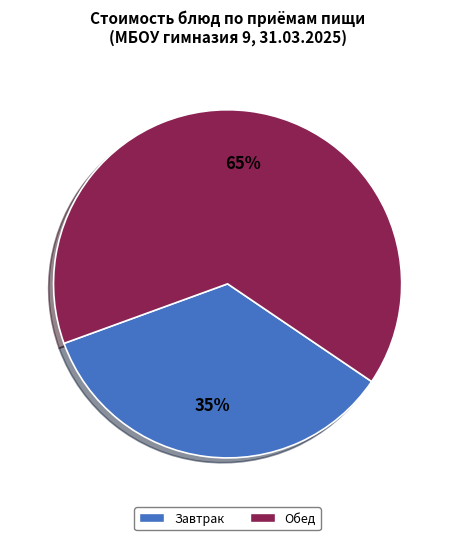

To the nearest percent, what is the difference between the largest and smallest slice percentages?

30%